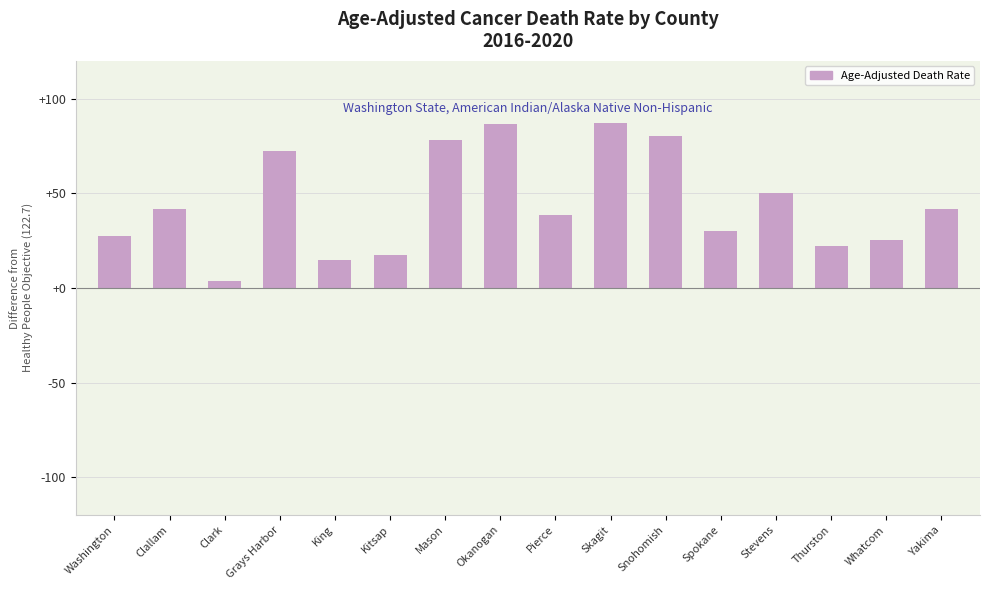

What is the value of the 13th bar from the left?

50.4